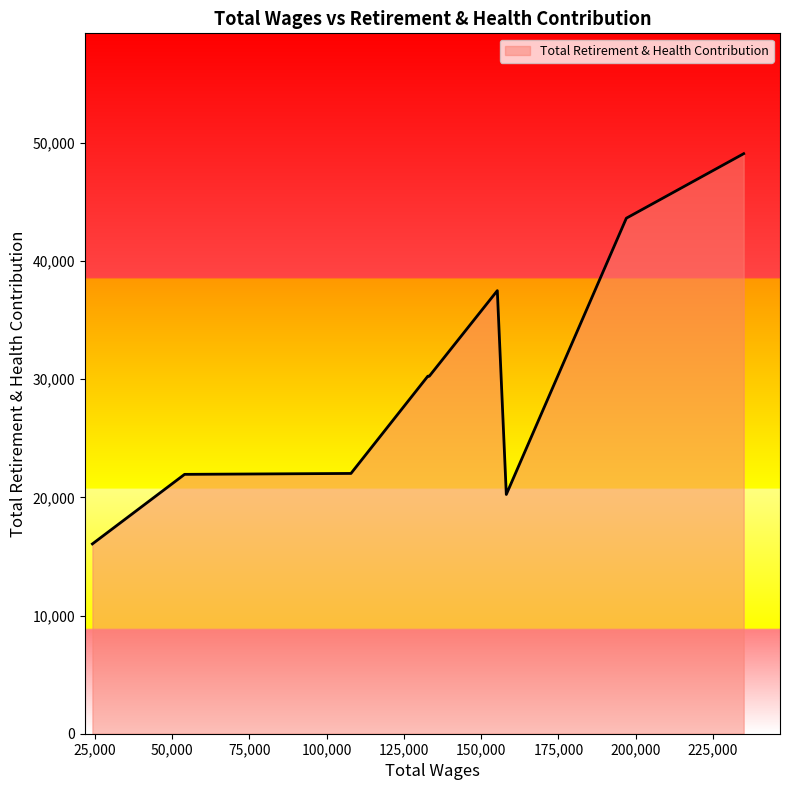

What is the difference between the maximum and minimum values?

33016